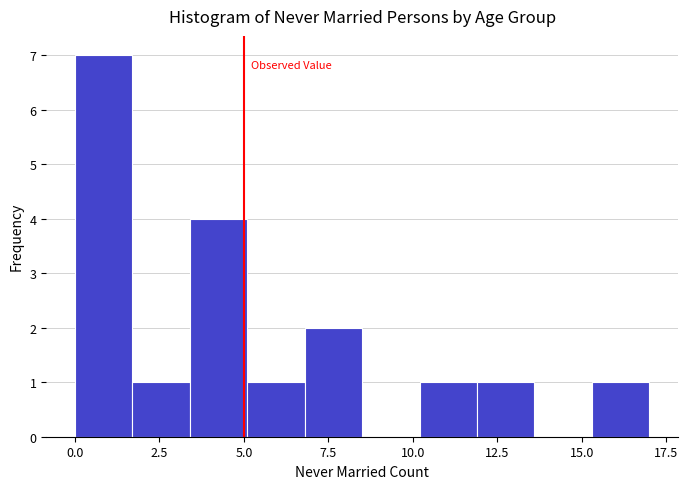

Around what value on the x-axis is the tallest bar? Give the approximate position of its centre, as read against the axis.

1.0